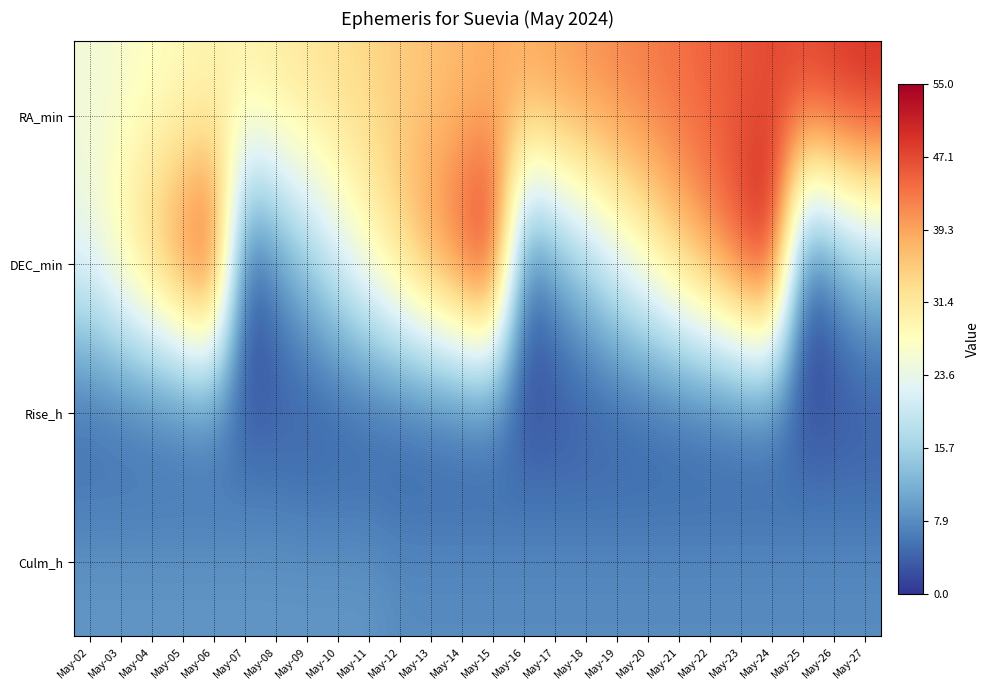

At which category does the chart reach its minimum across all series?

May-07